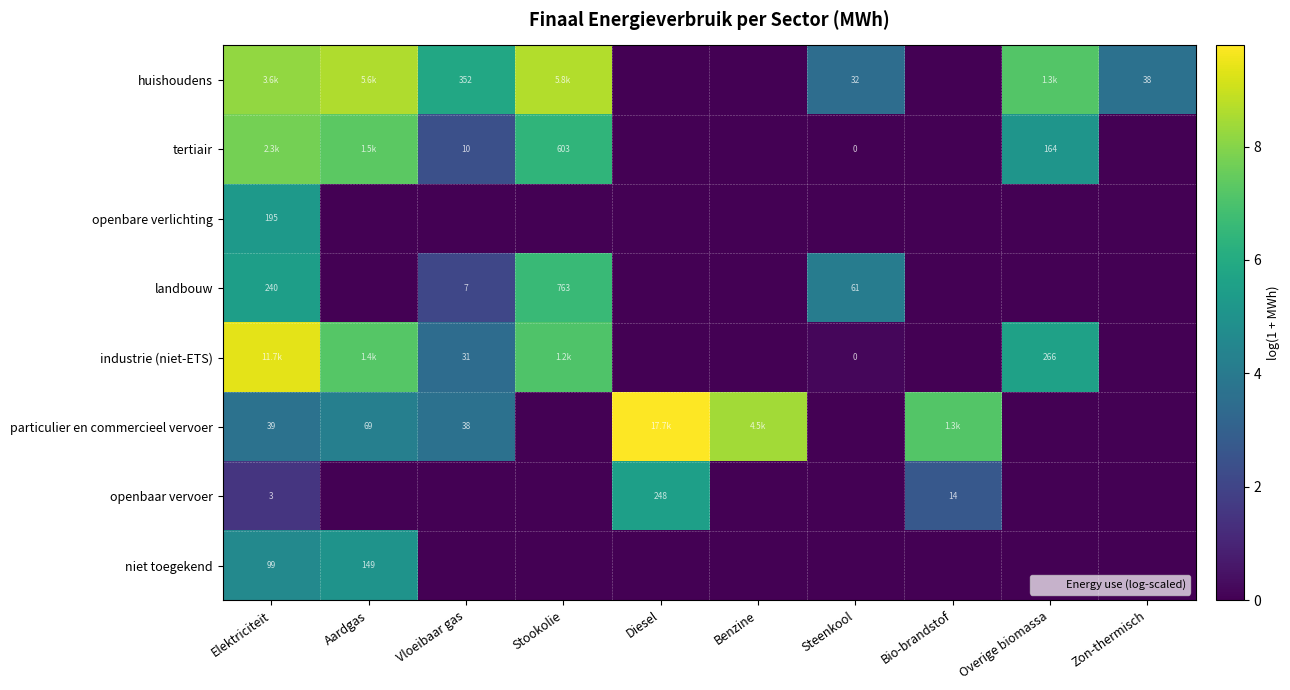

What is the maximum value shown in the chart?

9.8